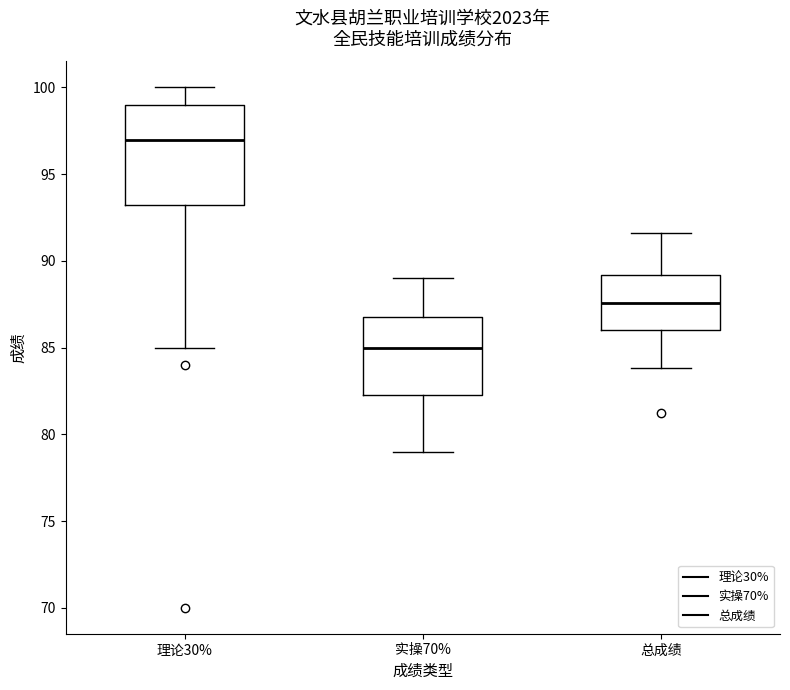

Reading left to right, transcribe this box plot: for each box, give where its median line is, the range the box spans, and where its two whiskers end, as read against the y-axis. The values are not printed on the chart, so give them approximately, as read against the axis.

理论30%: median 97.0, box 93.5 to 99.0, whiskers 85.0 to 100.0
实操70%: median 85.0, box 82.5 to 87.0, whiskers 79.0 to 89.0
总成绩: median 87.5, box 86.0 to 89.0, whiskers 84.0 to 91.5